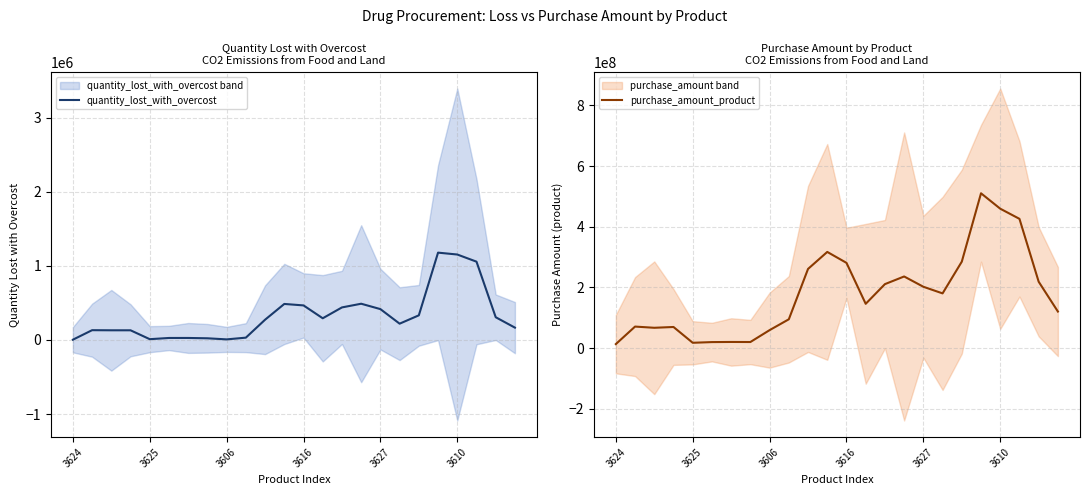

What is the label of the 24th point from the left?

23